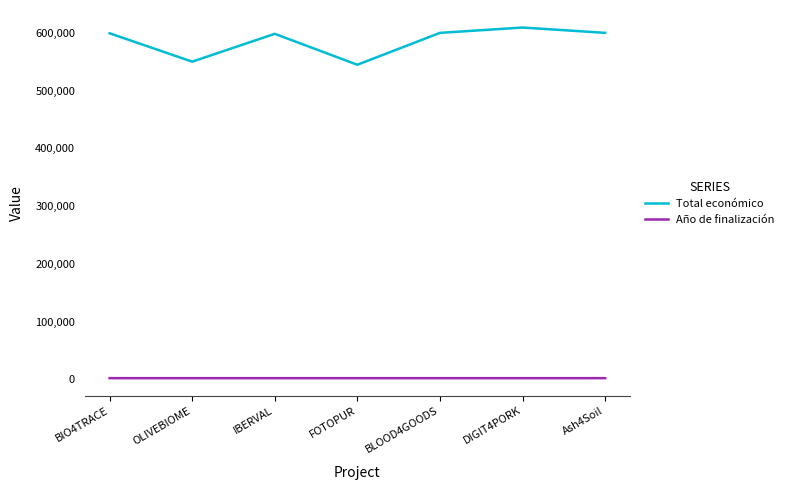

True or false: Total económico has a value of 185432 at DIGIT4PORK.

False